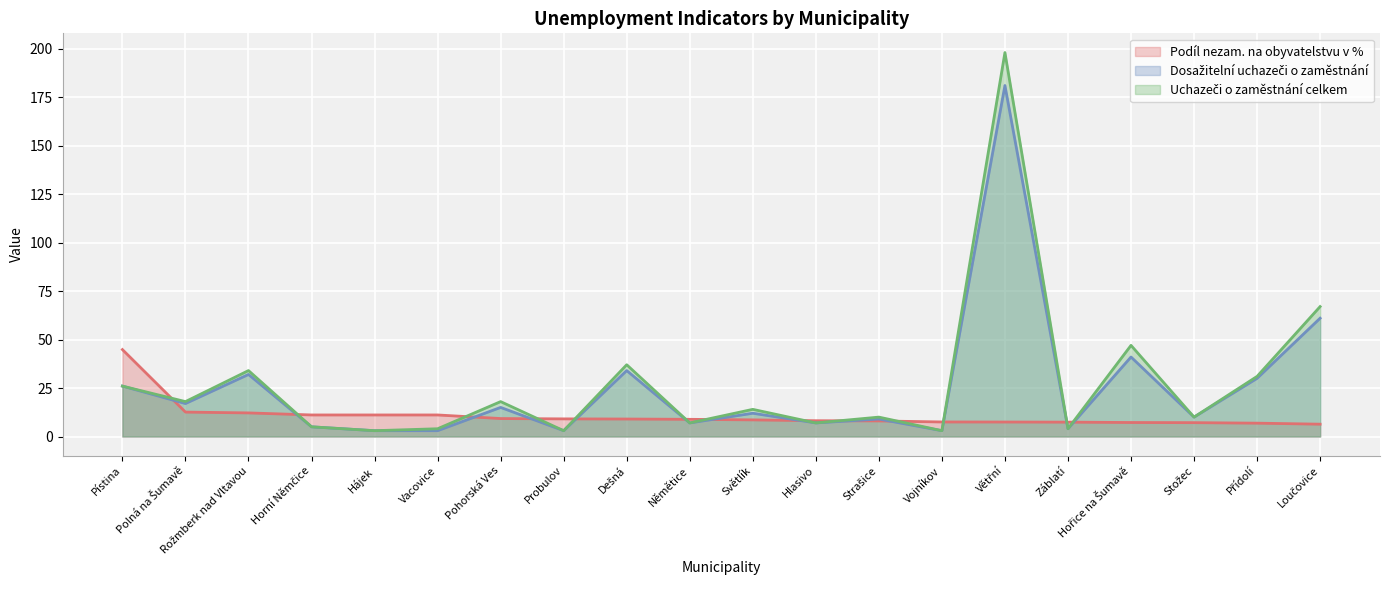

What are all the series names shown in the legend?

Podíl nezam. na obyvatelstvu v %, Dosažitelní uchazeči o zaměstnání, Uchazeči o zaměstnání celkem